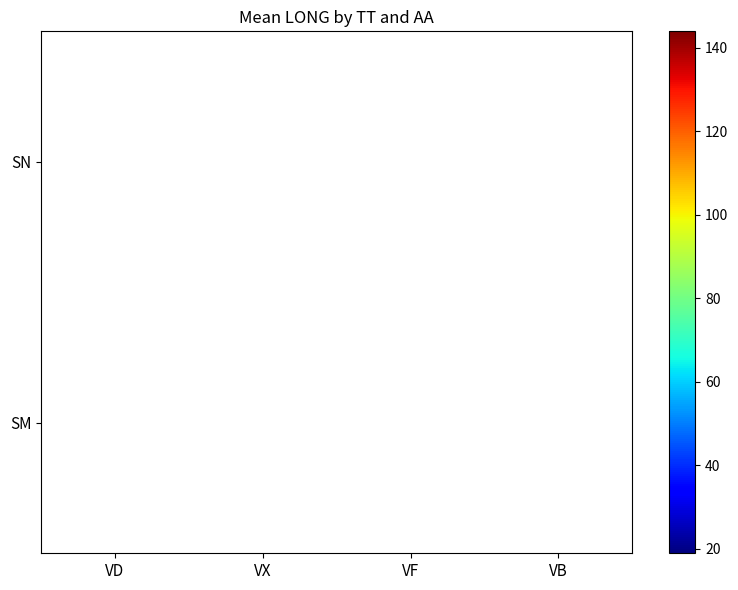

Where does the SN series first go above 90?

VD